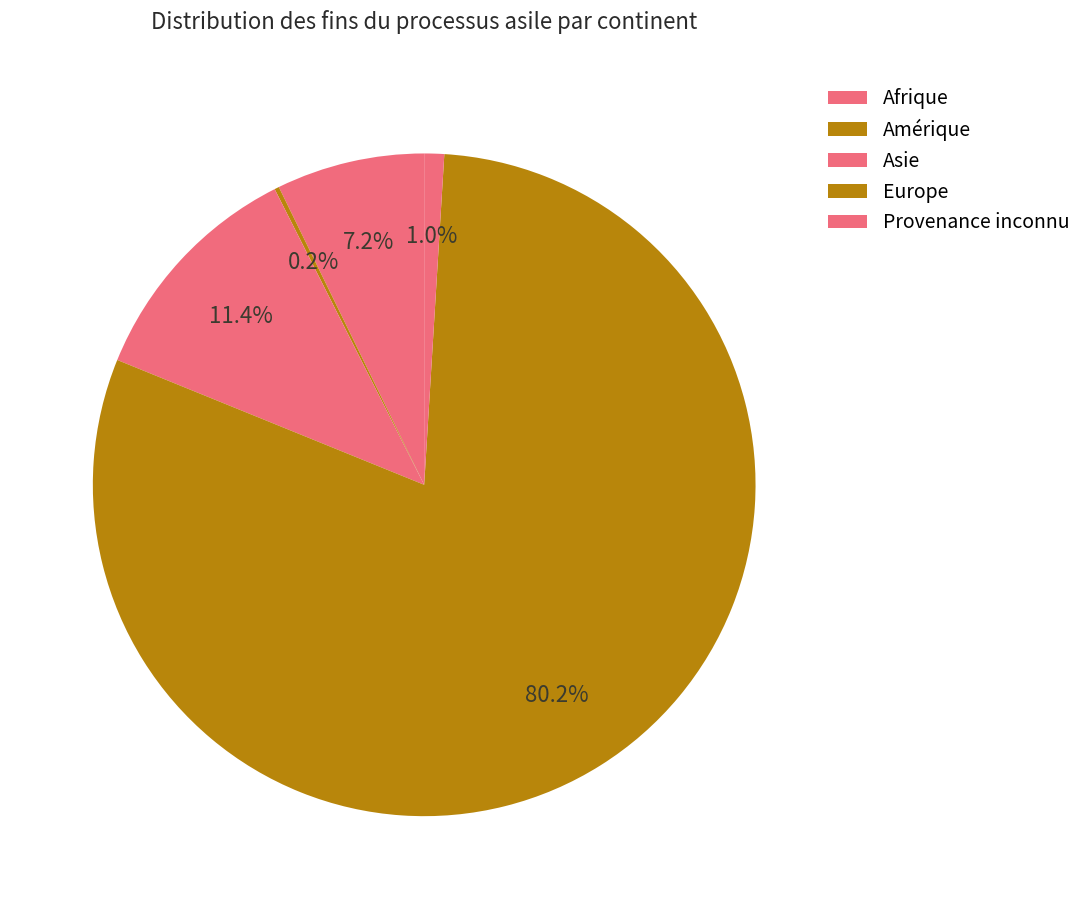

To the nearest percent, what is the difference between the Amérique and Europe slice percentages?

80%